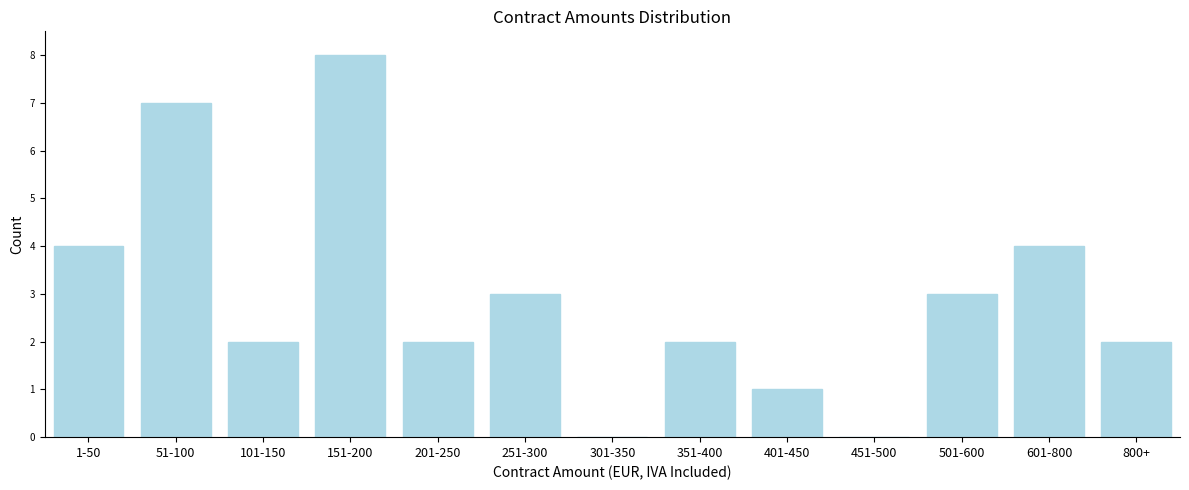

Reading right to left, list all the values displayed in this chart.

800+=2	601-800=4	501-600=3	451-500=0	401-450=1	351-400=2	301-350=0	251-300=3	201-250=2	151-200=8	101-150=2	51-100=7	1-50=4